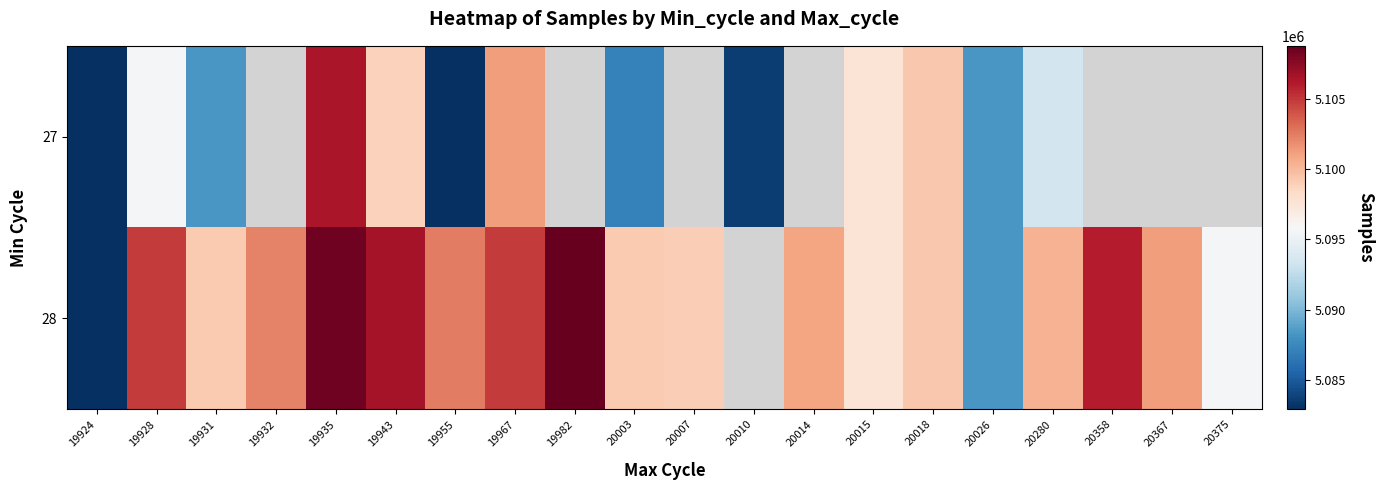

List the series in order of their overall mean, lowest first.

27, 28